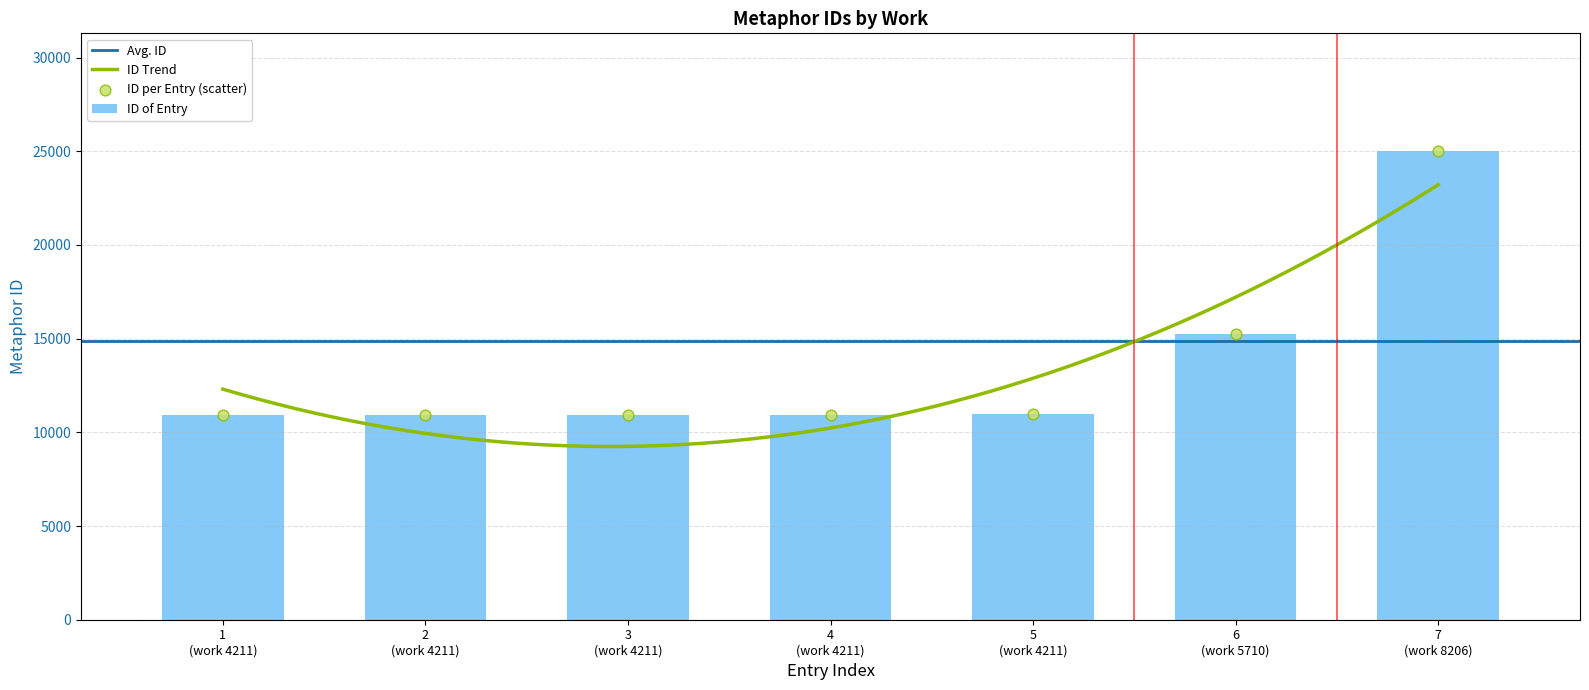

What is the maximum value for ID of Entry?

25037